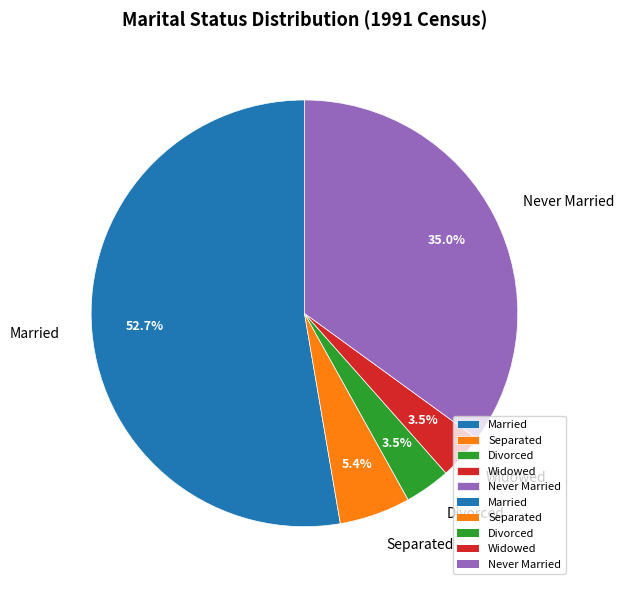

What is the largest slice in the pie chart?

Married